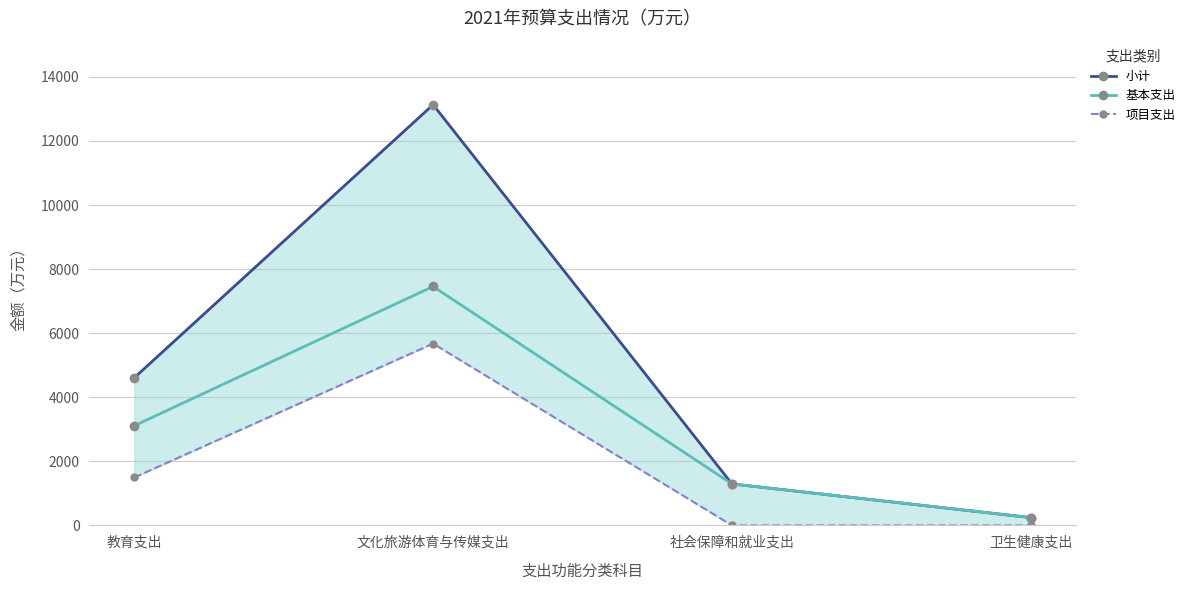

Is it true that 小计 equals 1293.9 at 社会保障和就业支出?

True